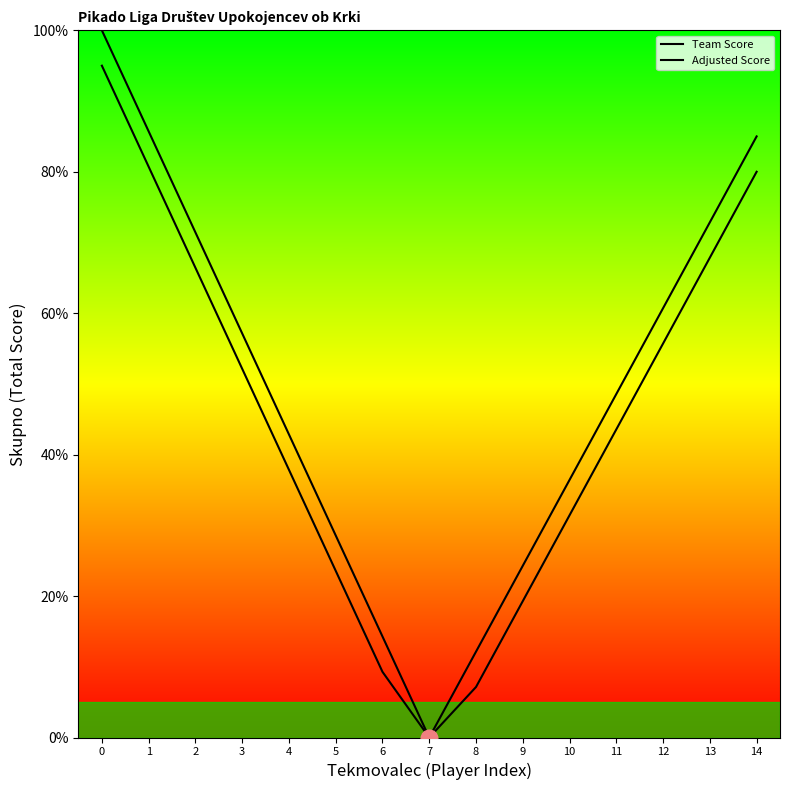

List the series in order of their peak value, lowest first.

Adjusted Score, Team Score